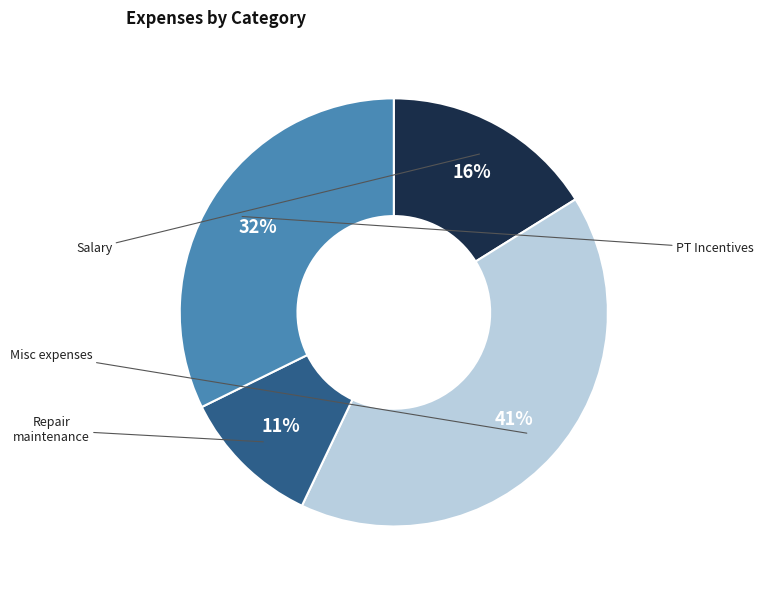

How many slices are in this pie chart?

4